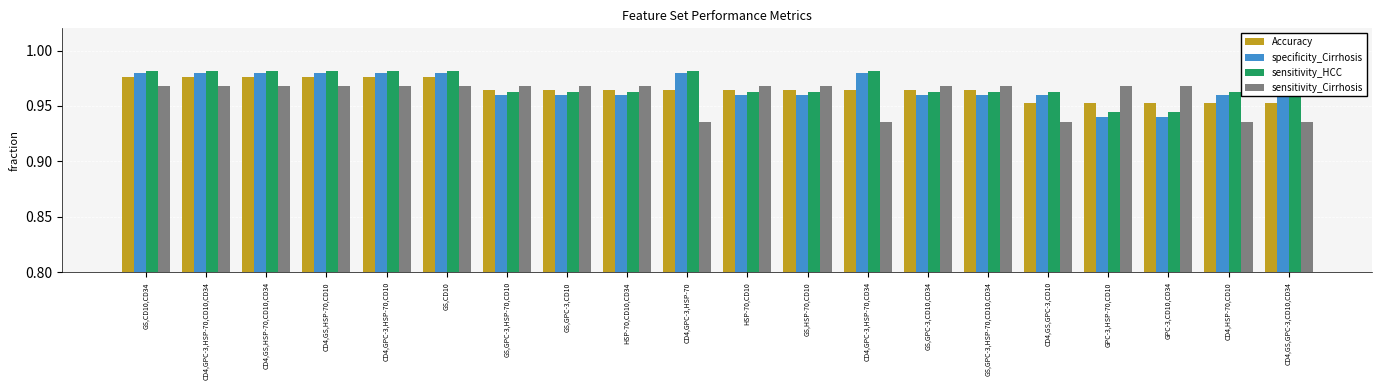

What is the sum of all Accuracy values?

19.3